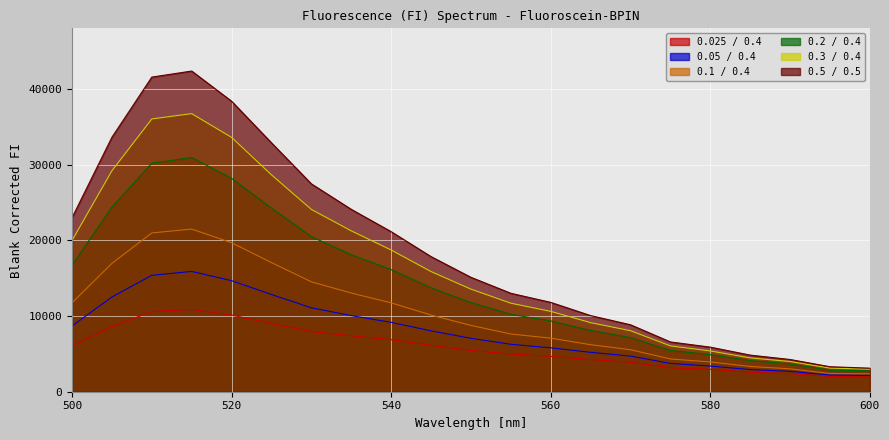

What is the difference between the maximum and minimum values in the 0.1 / 0.4 series?

19123